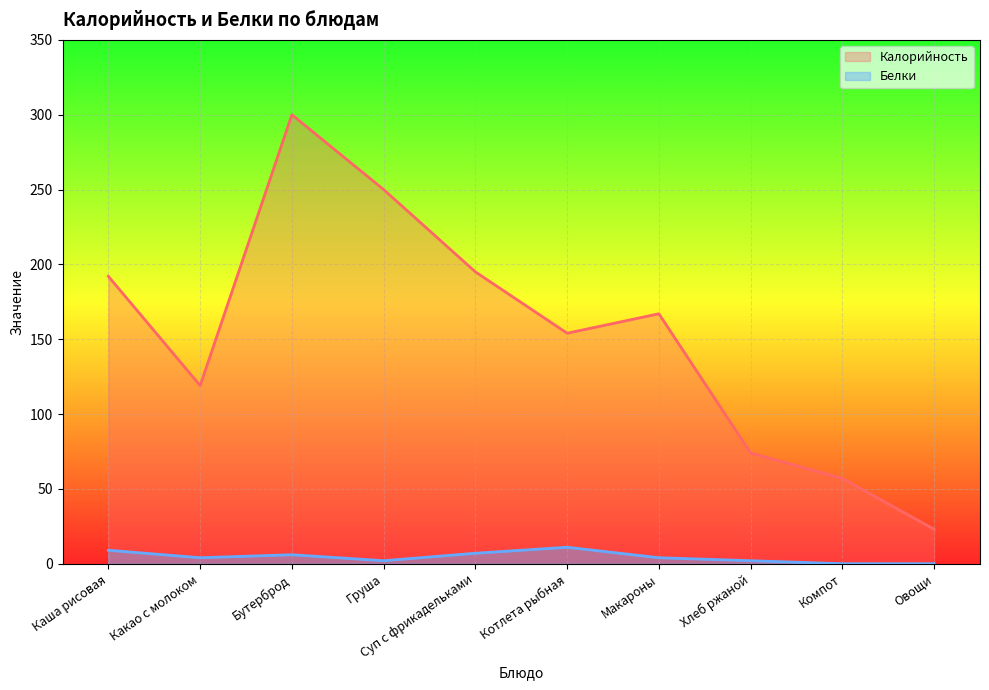

Reading left to right, list all the values displayed in this chart.

Калорийность: Каша рисовая=192	Какао с молоком=119	Бутерброд=300	Груша=250	Суп с фрикадельками=195	Котлета рыбная=154	Макароны=167	Хлеб ржаной=74	Компот=57	Овощи=23
Белки: Каша рисовая=9	Какао с молоком=4	Бутерброд=6	Груша=2	Суп с фрикадельками=7	Котлета рыбная=11	Макароны=4	Хлеб ржаной=2	Компот=0	Овощи=0